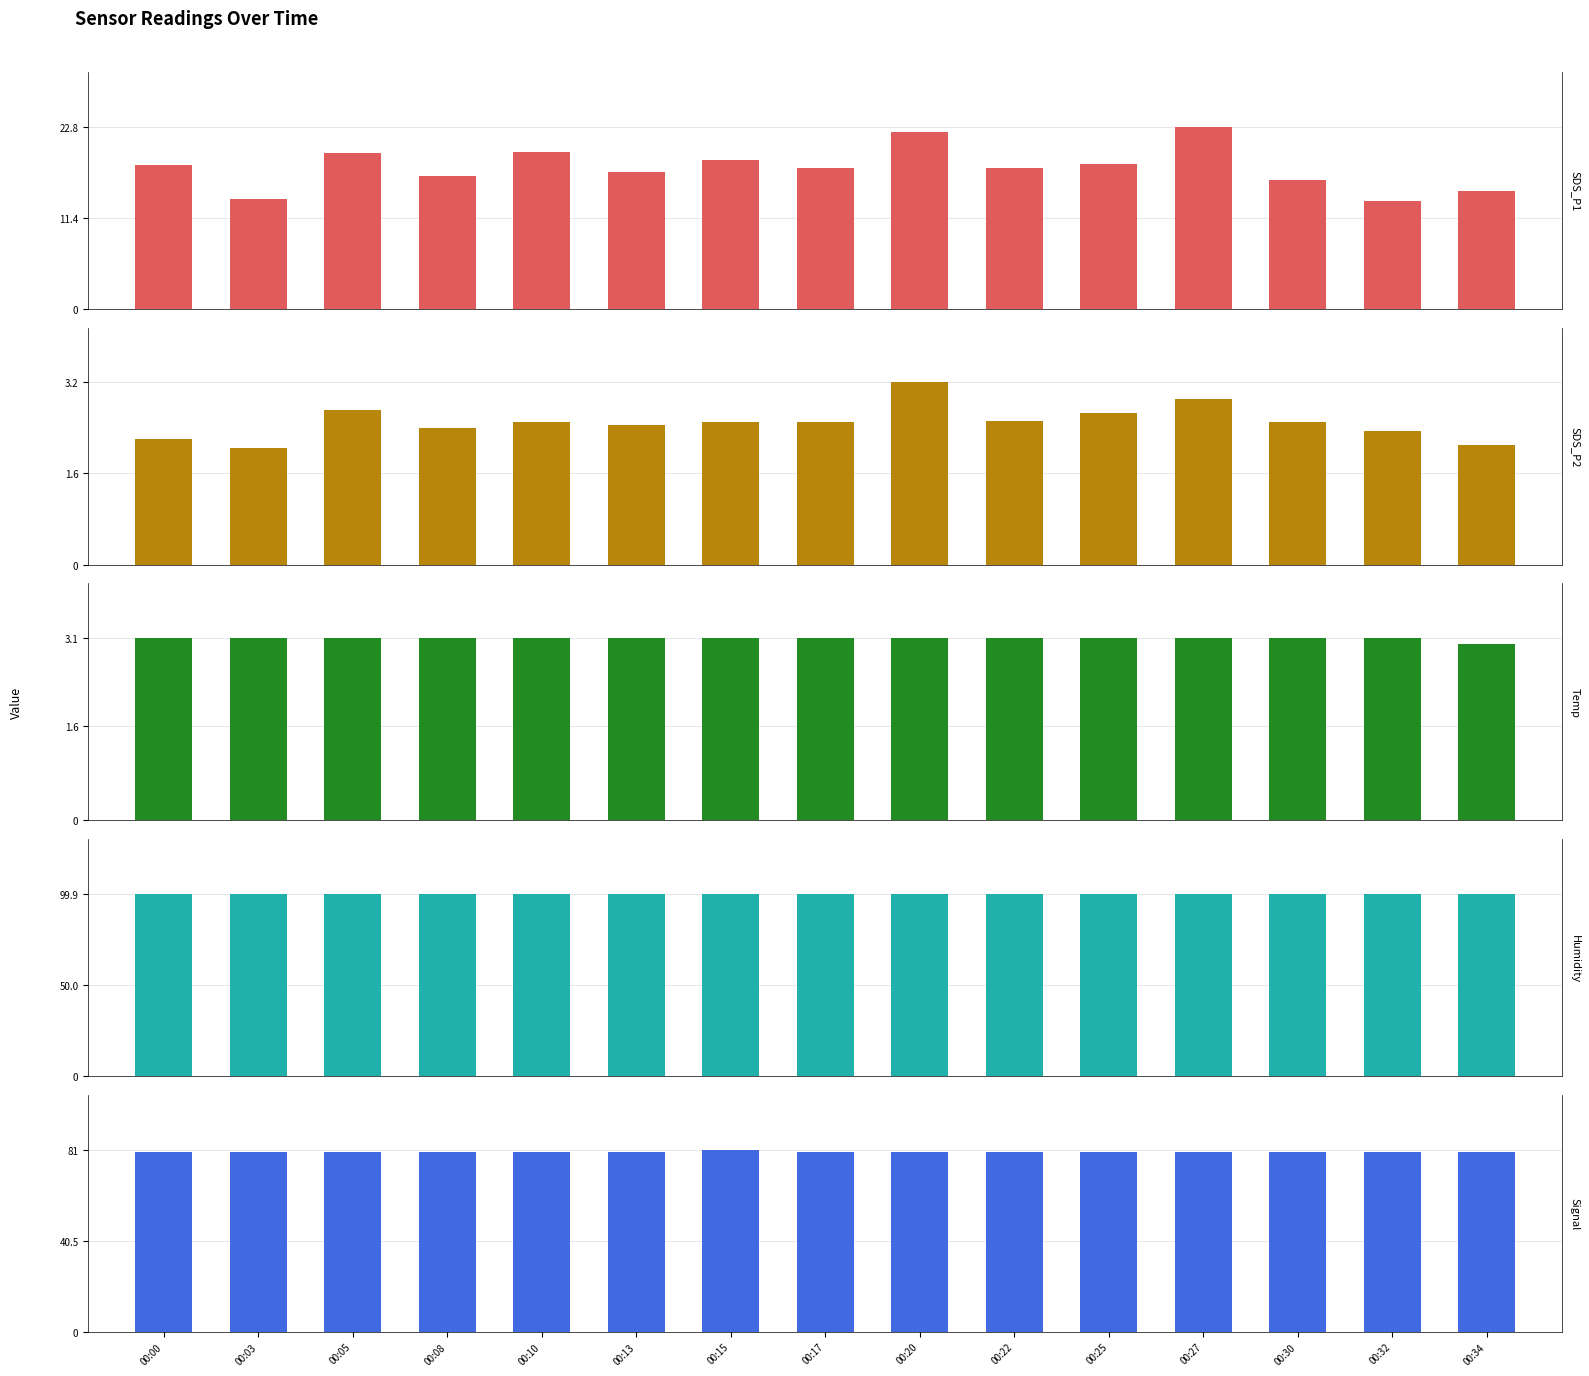

Rank the series by their maximum value, from lowest to highest.

Temp, SDS_P2, SDS_P1, Signal, Humidity